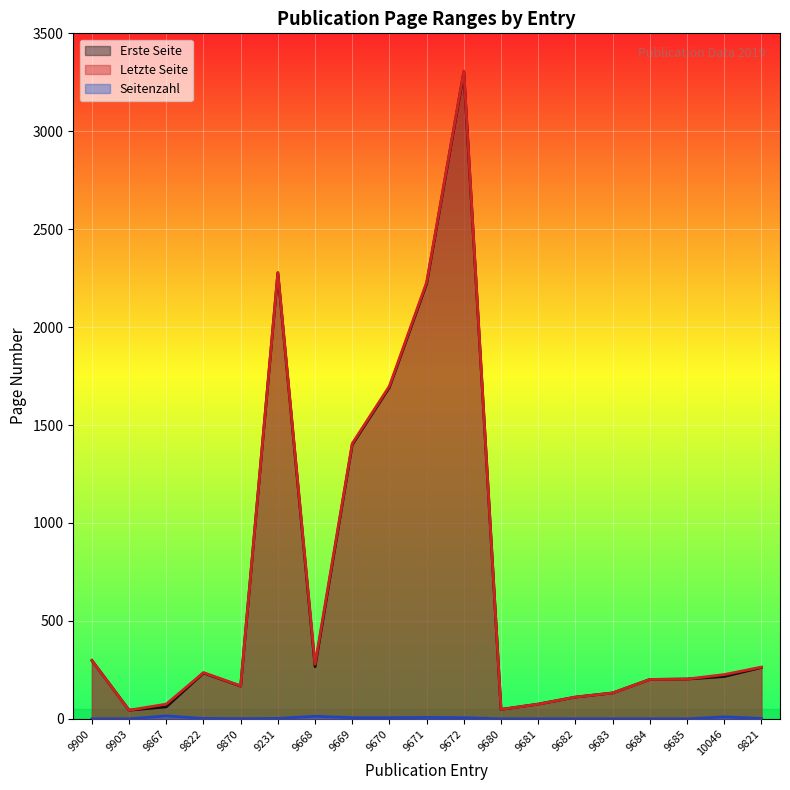

What is the difference between the highest and lowest values at 9900?

298